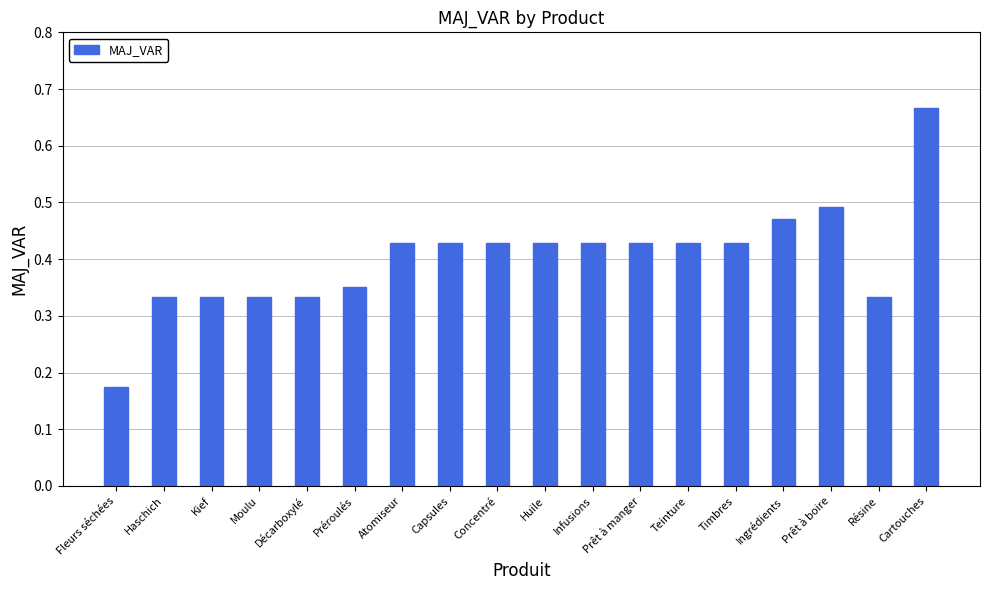

Which label corresponds to the largest value in the chart?

Cartouches